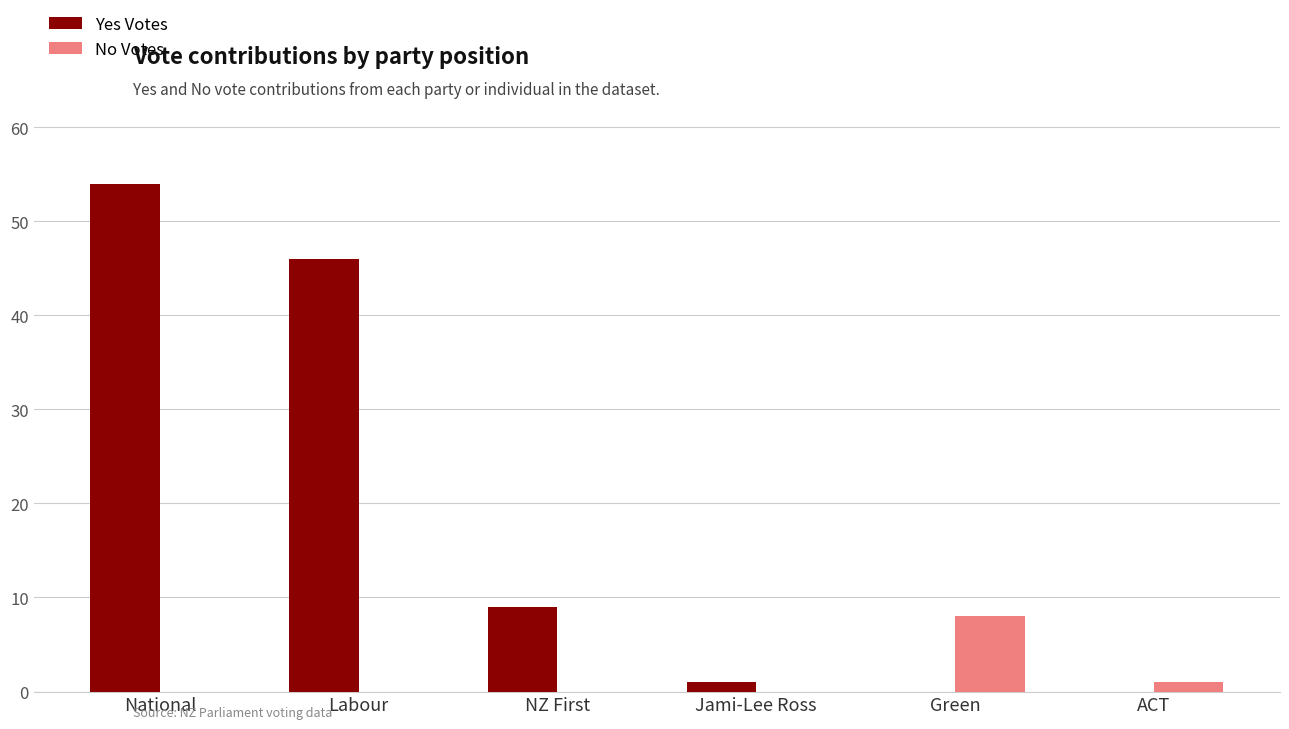

What is the total value across all series at Jami-Lee Ross?

1